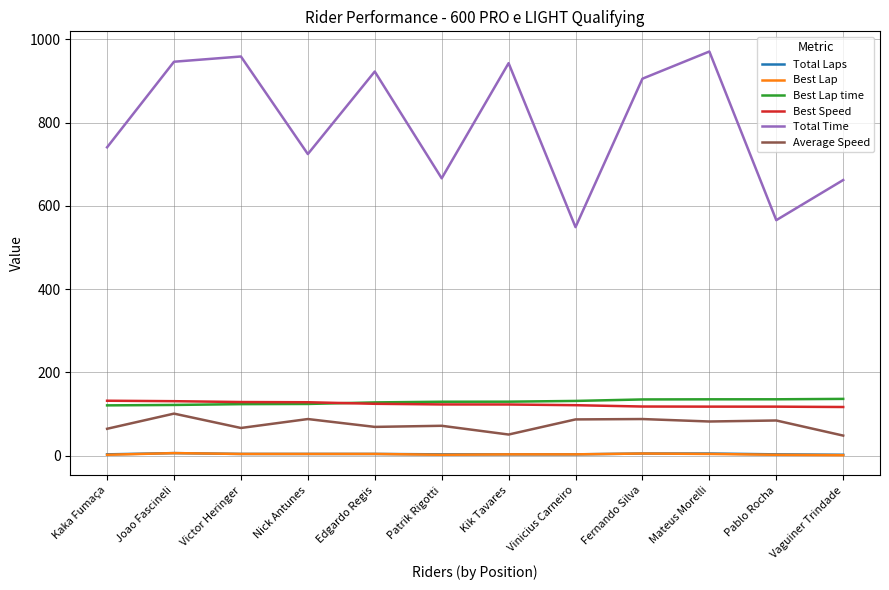

Is this an area chart (filled region under the line)?

No